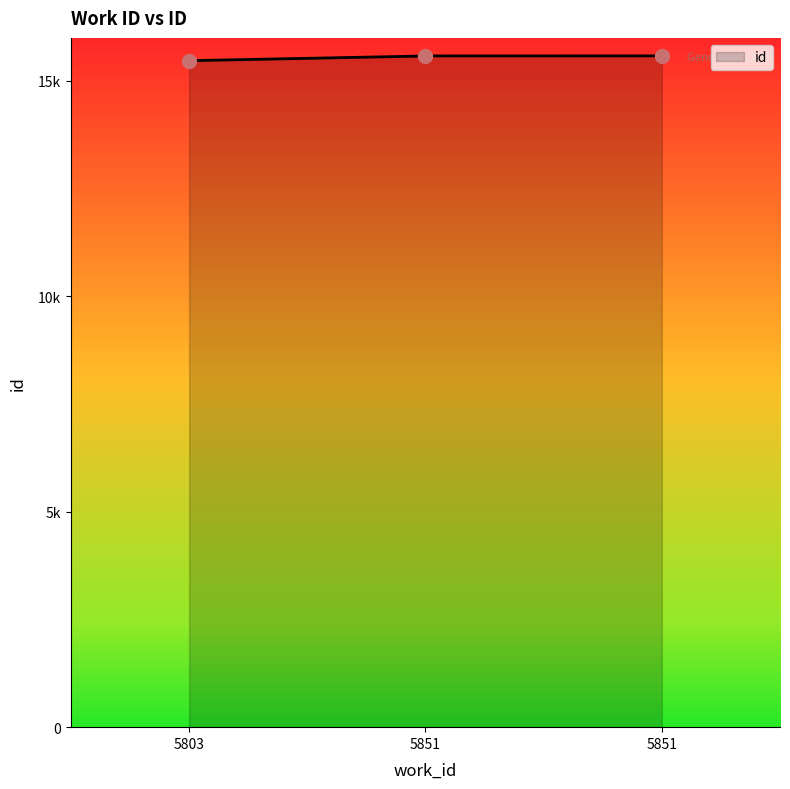

Between 5803 and 5851, which is larger?

5851